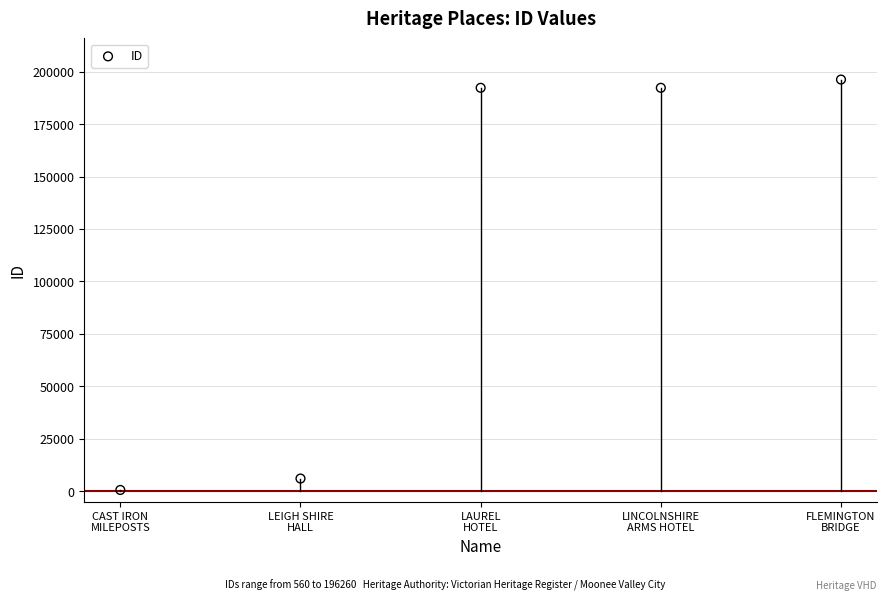

What is the average Y value?

117496